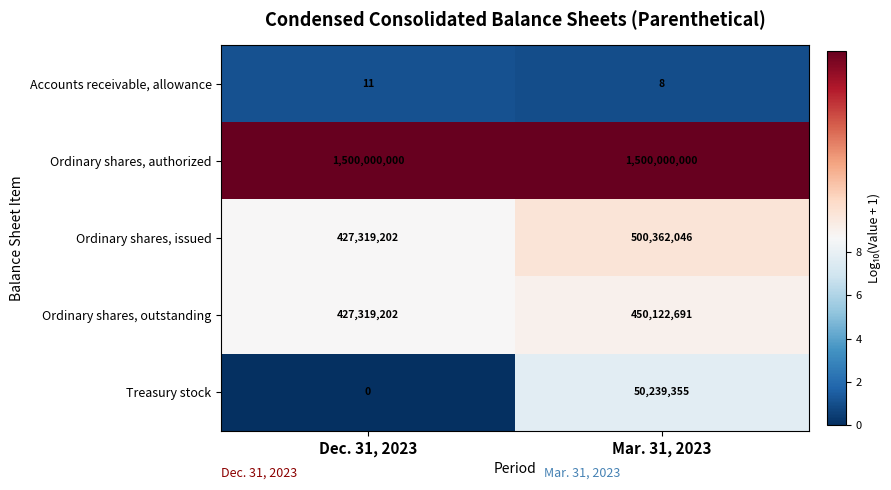

The Accounts receivable, allowance series shows 12 at Mar. 31, 2023. True or false?

False